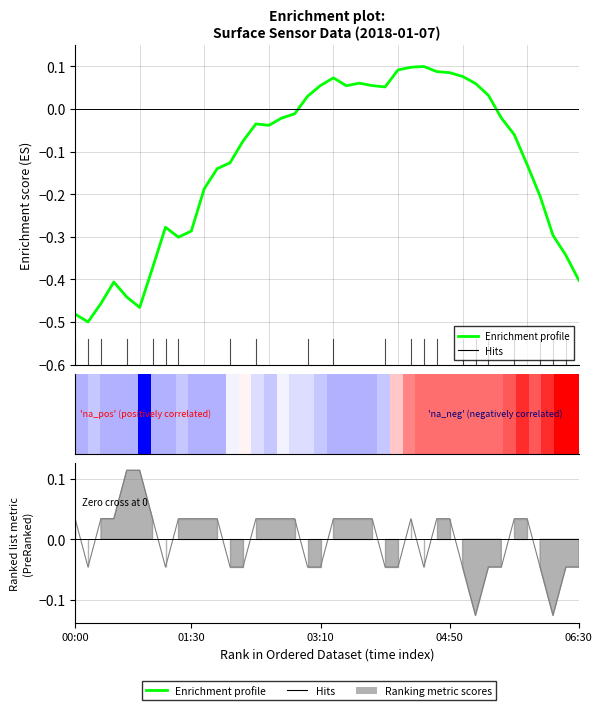

How many lines are shown in the chart?

1